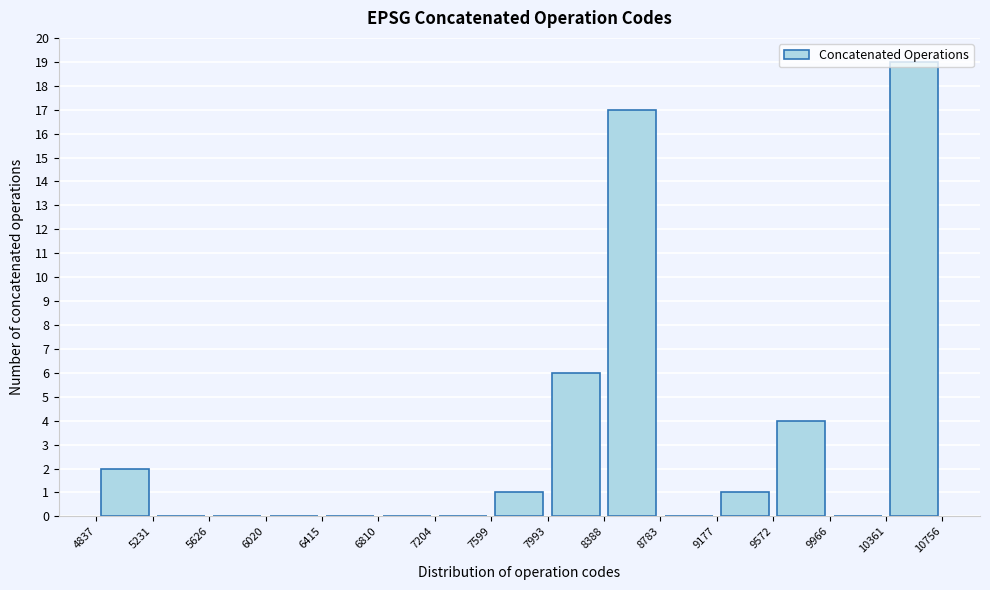

Reading left to right, list every bar in this chart as the range it spans on the x-axis followed by its height. The values are not printed on the chart, so give them approximately, as read against the axis.

4837 to 5231: 2
5231 to 5626: 0
5626 to 6020: 0
6020 to 6415: 0
6415 to 6810: 0
6810 to 7204: 0
7204 to 7599: 0
7599 to 7993: 1
7993 to 8388: 6
8388 to 8783: 17
8783 to 9177: 0
9177 to 9572: 1
9572 to 9966: 4
9966 to 10361: 0
10361 to 10756: 19